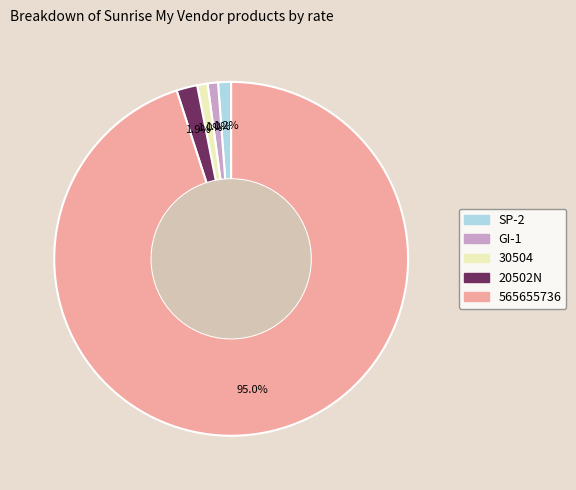

What portion of the pie excludes GI-1?

99.0%